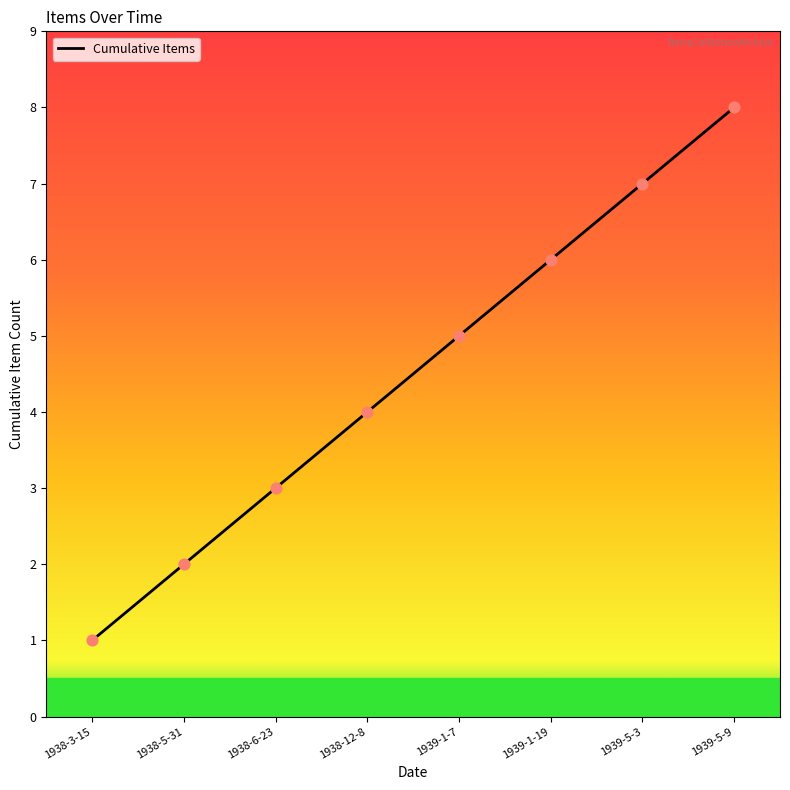

What is the change in value from 1939-1-19 to 1939-5-9?

+2